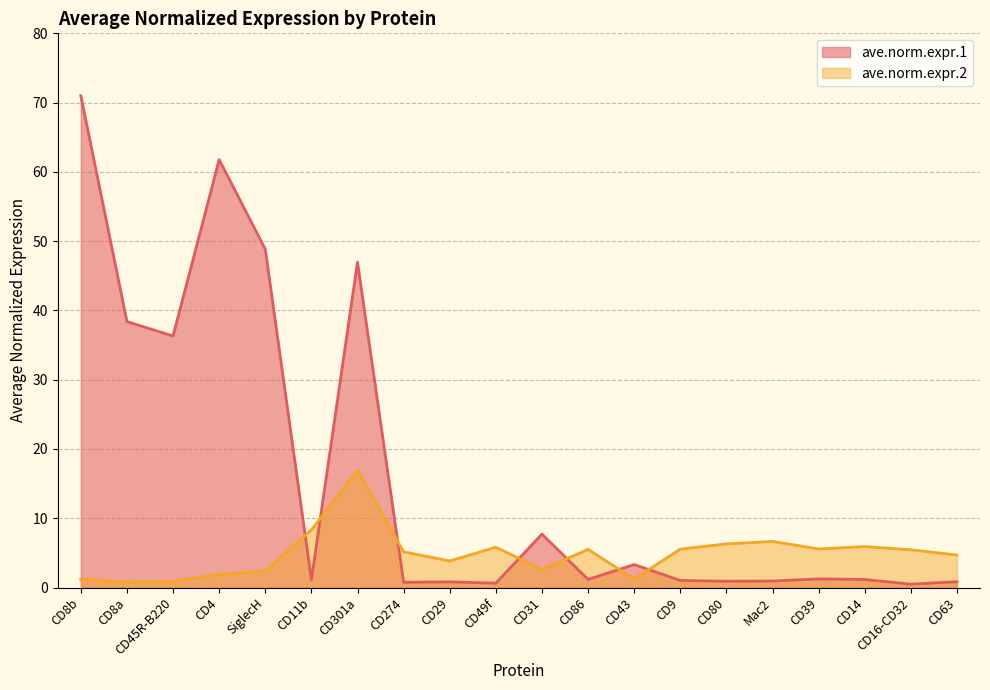

Which series ends up on top after the final intersection of ave.norm.expr.1 and ave.norm.expr.2?

ave.norm.expr.2